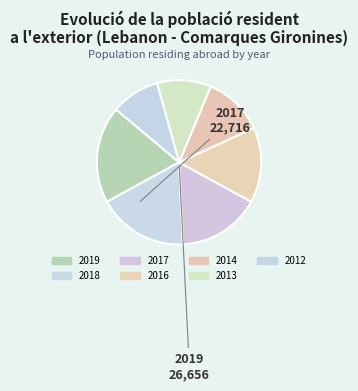

True or false: 2017 accounts for 16% of the total.

True